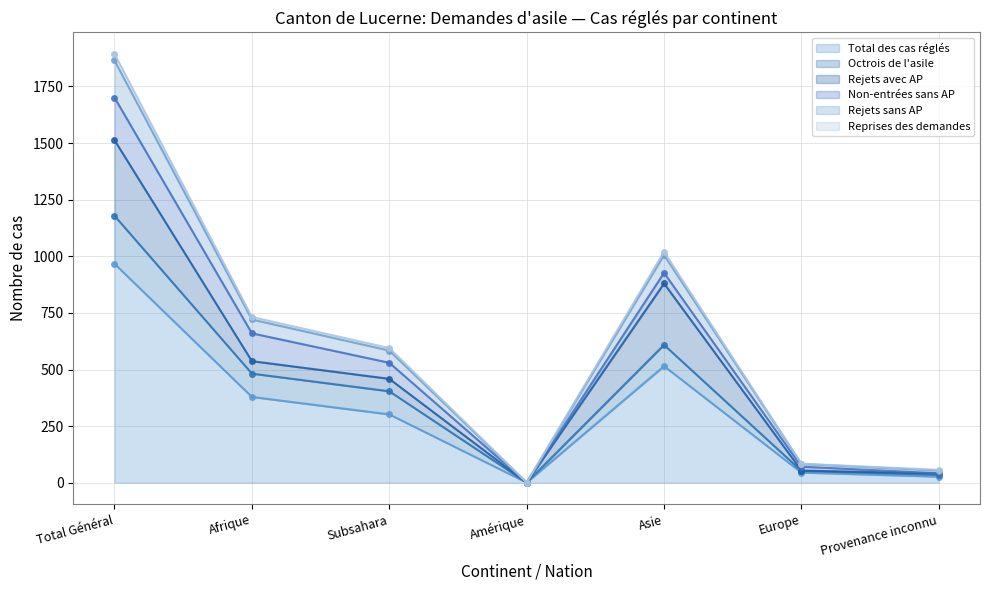

In Rejets sans AP, how many points are lower than both neighbors (excluding endpoints)?

1